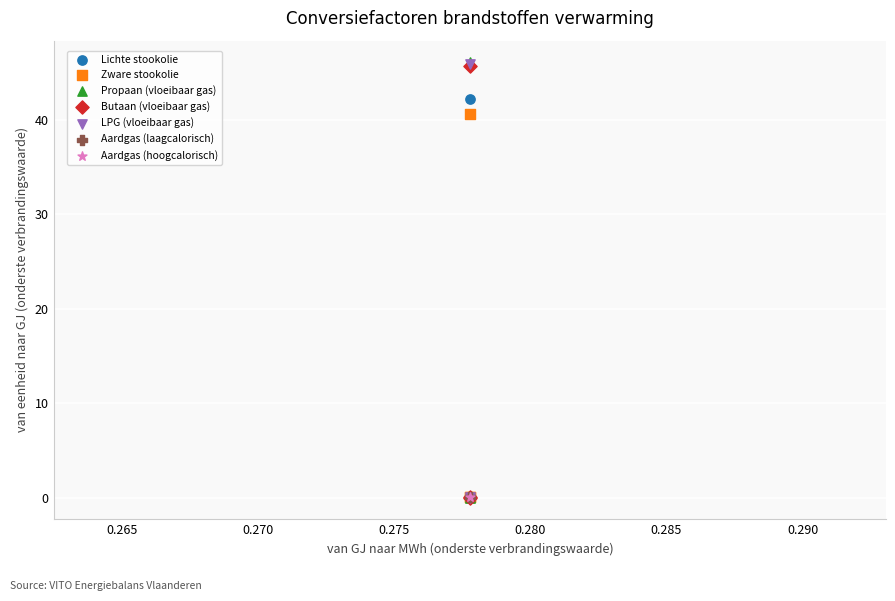

What are all the series names shown in the legend?

Lichte stookolie, Zware stookolie, Propaan (vloeibaar gas), Butaan (vloeibaar gas), LPG (vloeibaar gas), Aardgas (laagcalorisch), Aardgas (hoogcalorisch)